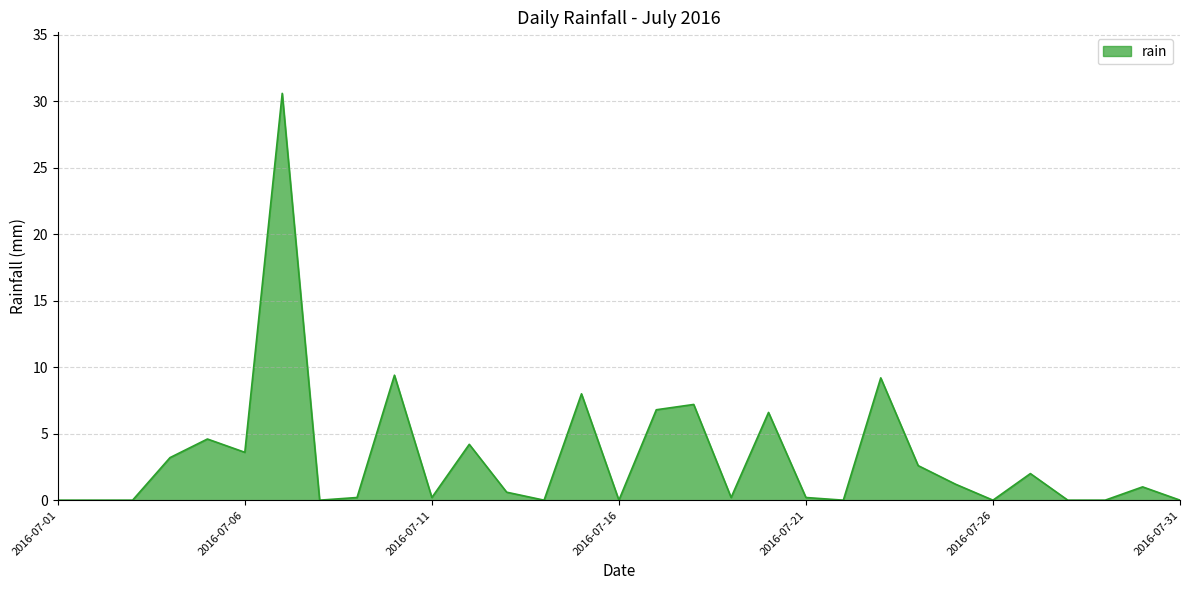

What is the difference between the maximum and second lowest values?

30.6